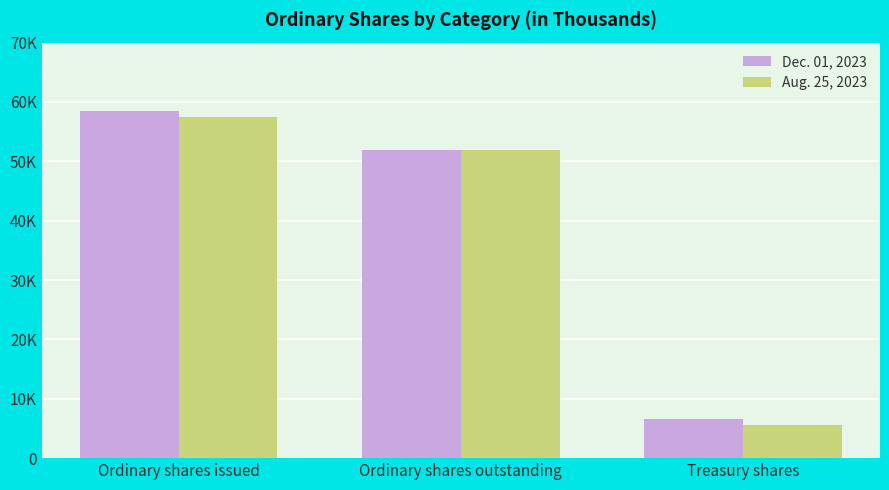

What are all the series names shown in the legend?

Dec. 01, 2023, Aug. 25, 2023